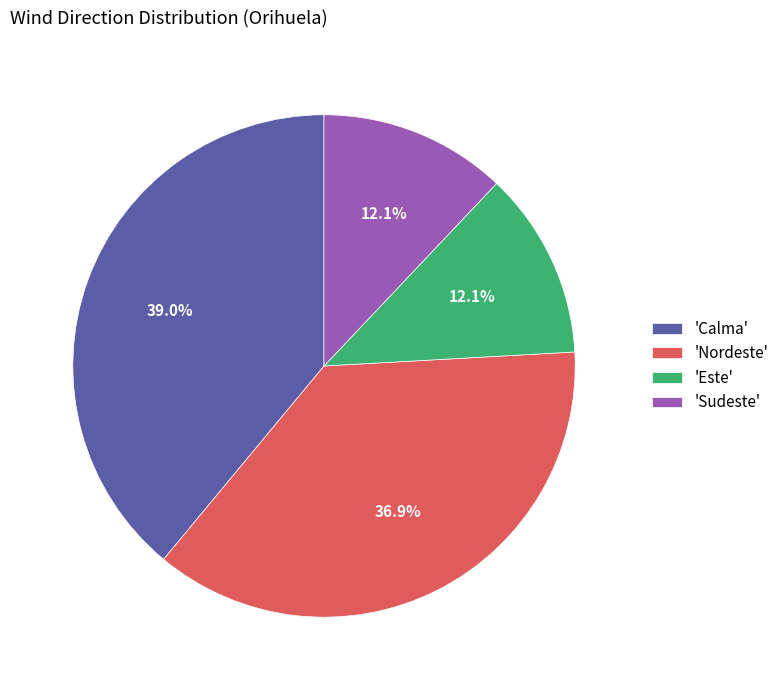

What is the ratio of the value at 'Calma' to the value at 'Este'?

3.2